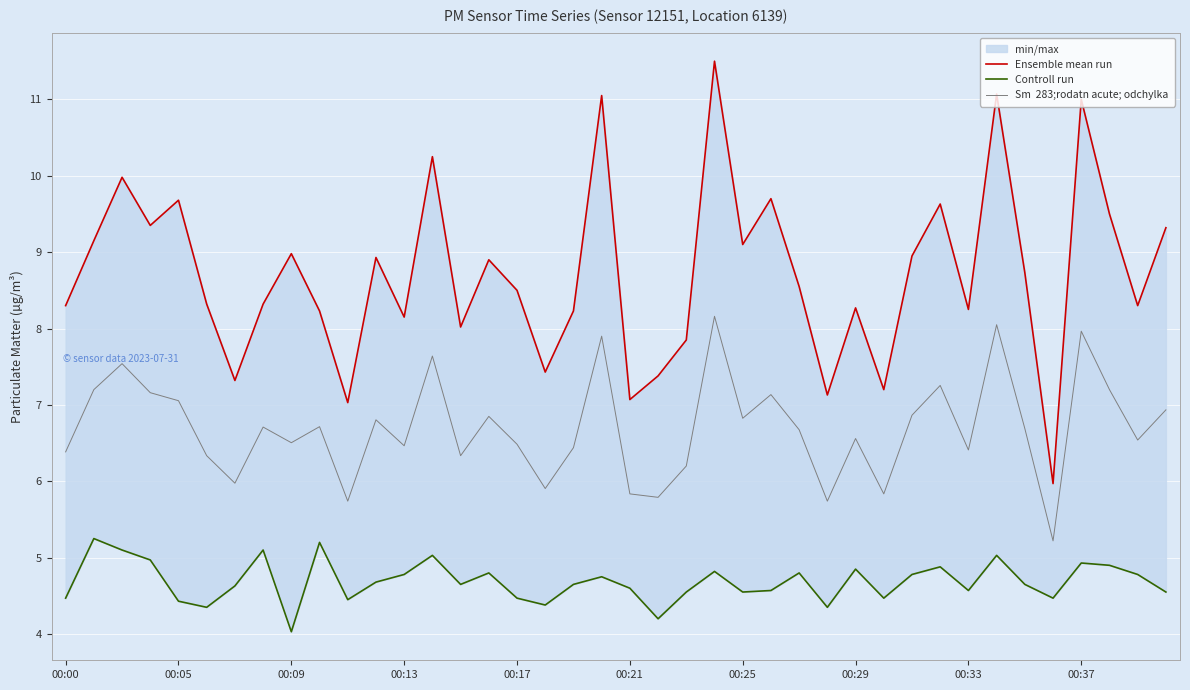

Is it true that Controll run equals 2.8 at 22?

False